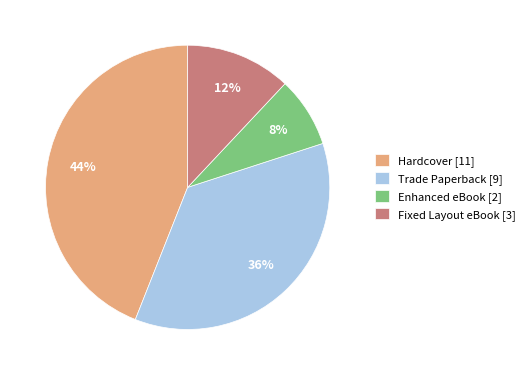

How many slices are in this pie chart?

4